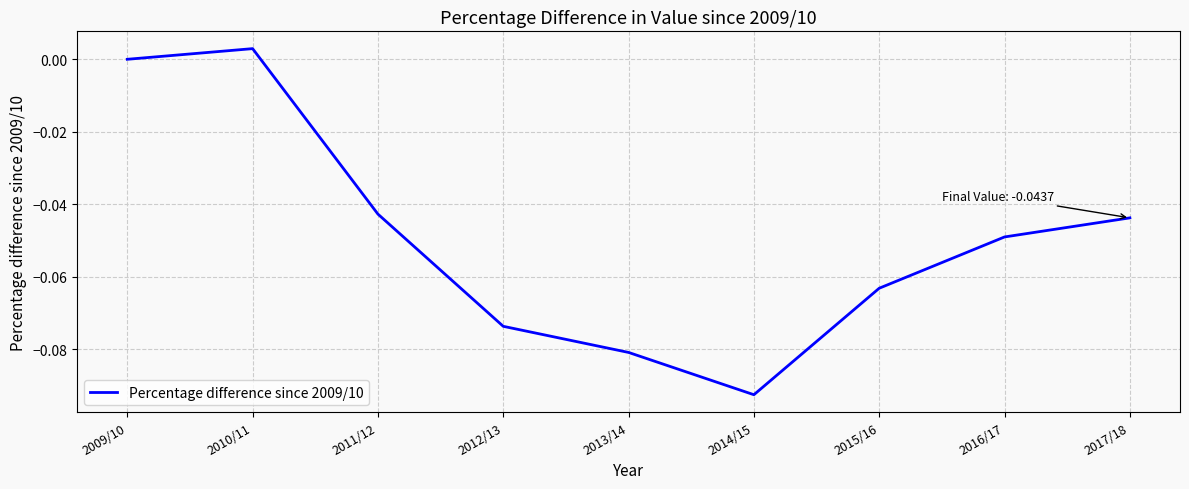

Which label corresponds to the smallest value in the chart?

2014/15